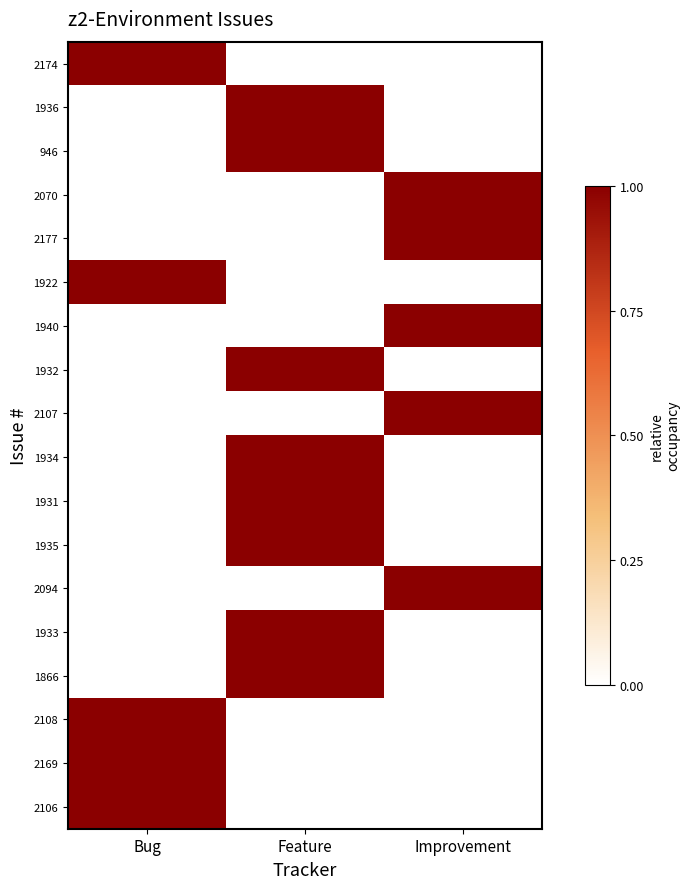

What is the difference between the highest and lowest values at Improvement?

1